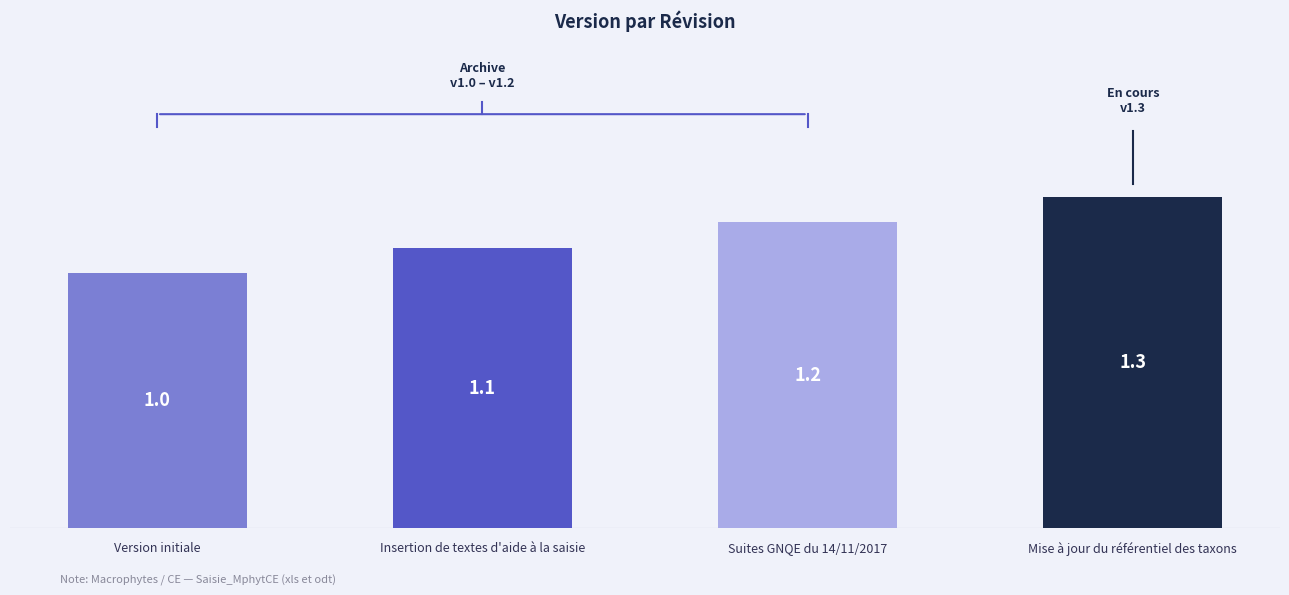

Reading left to right, what are all the values shown in this chart?

1.0	1.1	1.2	1.3